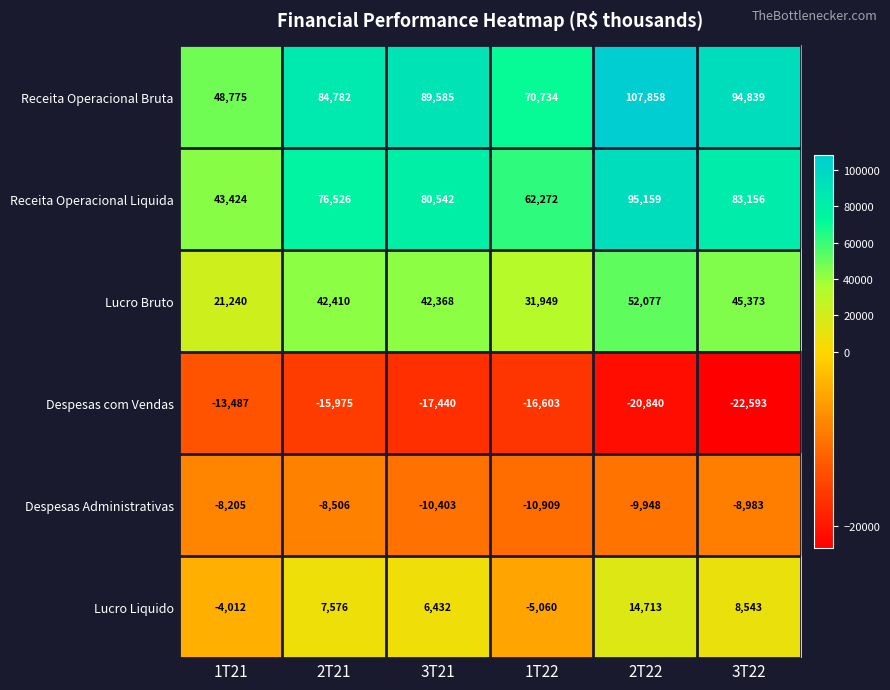

The value of Despesas Administrativas at 2T21 is -8506. True or false?

True